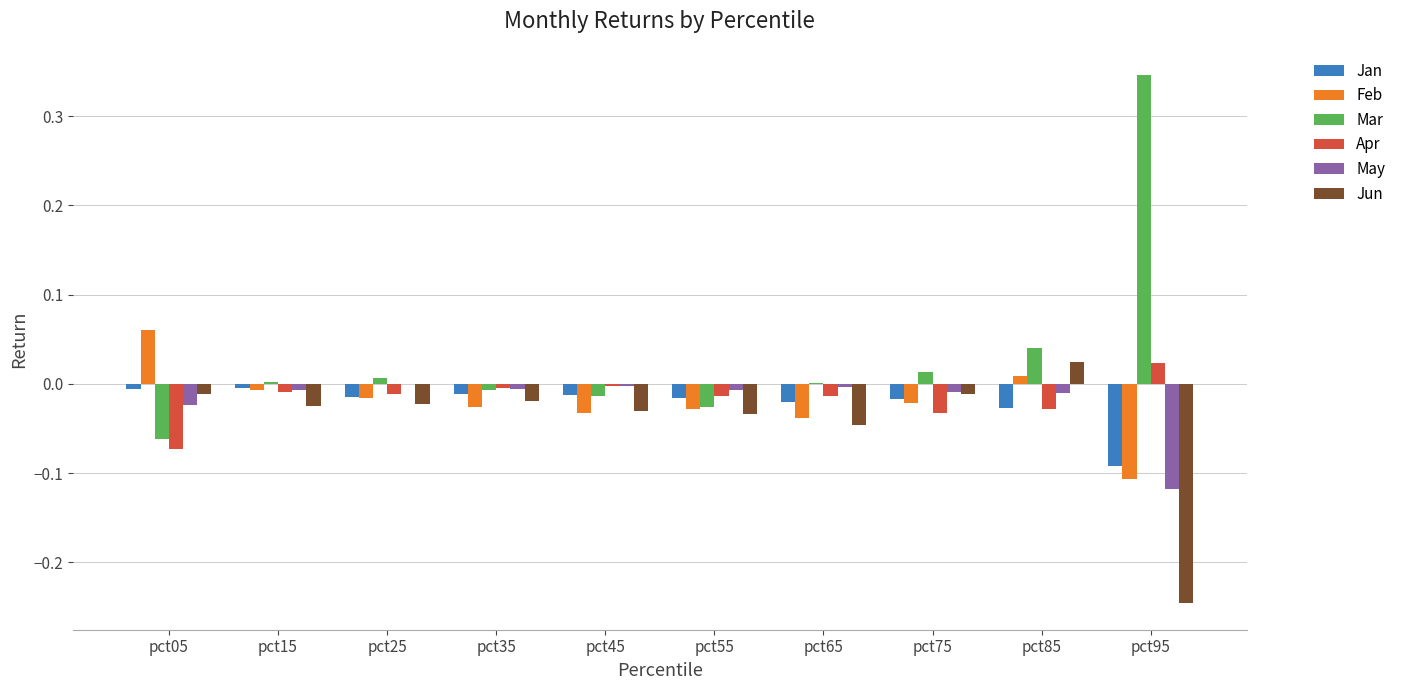

How many data points does each series have?

10